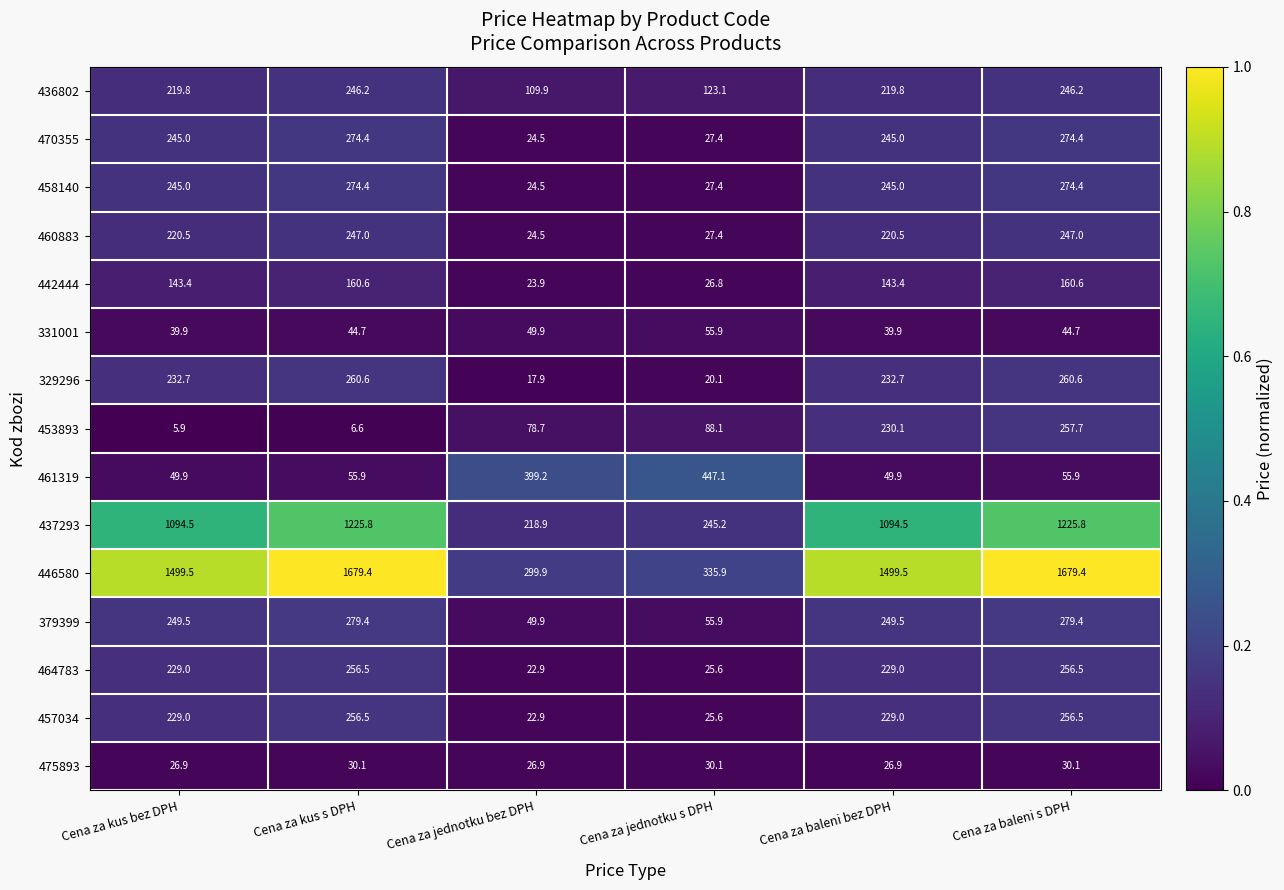

What is the difference between the highest and lowest values at Cena za jednotku bez DPH?

381.3